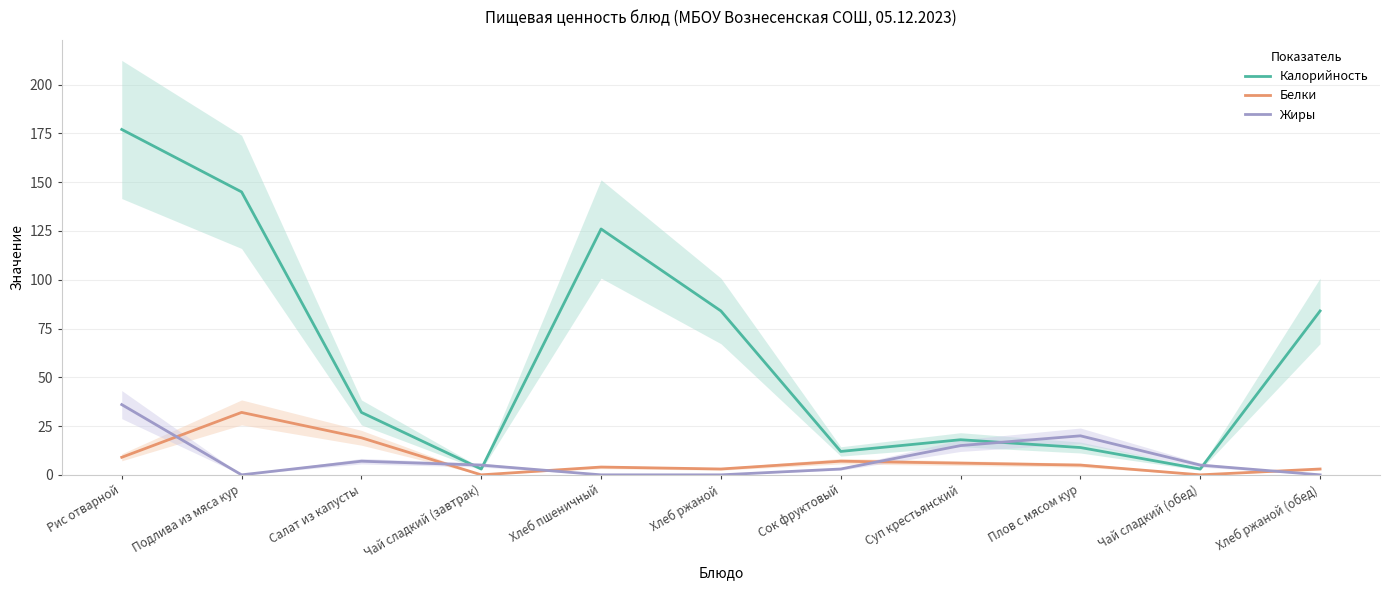

Which series has the largest total across all categories?

Калорийность